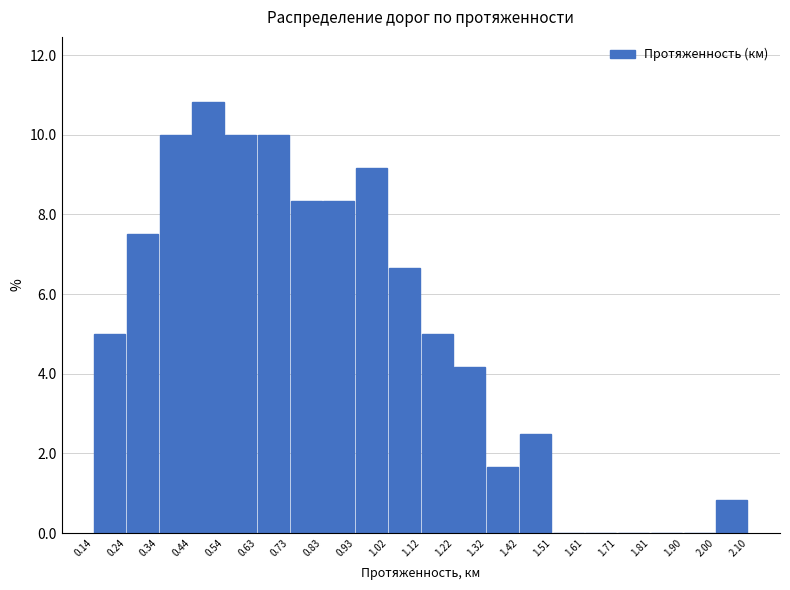

Which range on the x-axis has the tallest bar?

0.44 to 0.54